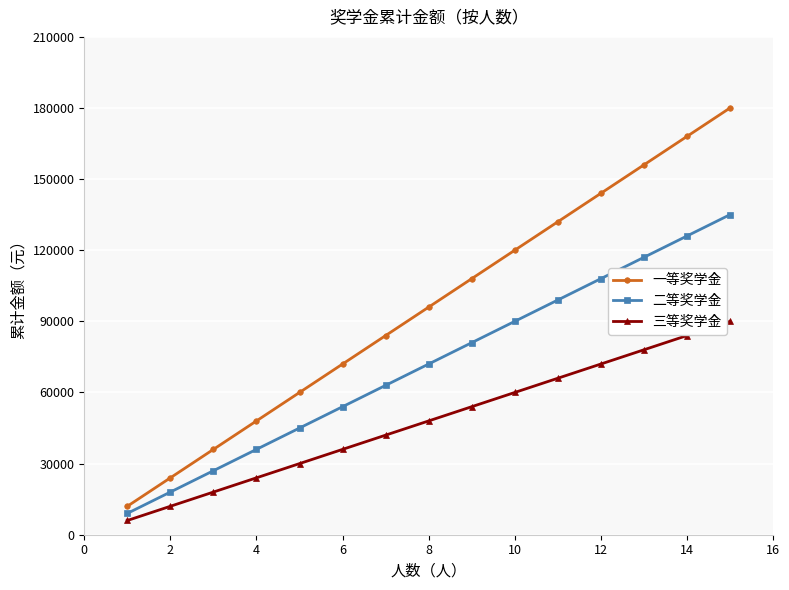

Rank the series by their average value, from lowest to highest.

三等奖学金, 二等奖学金, 一等奖学金